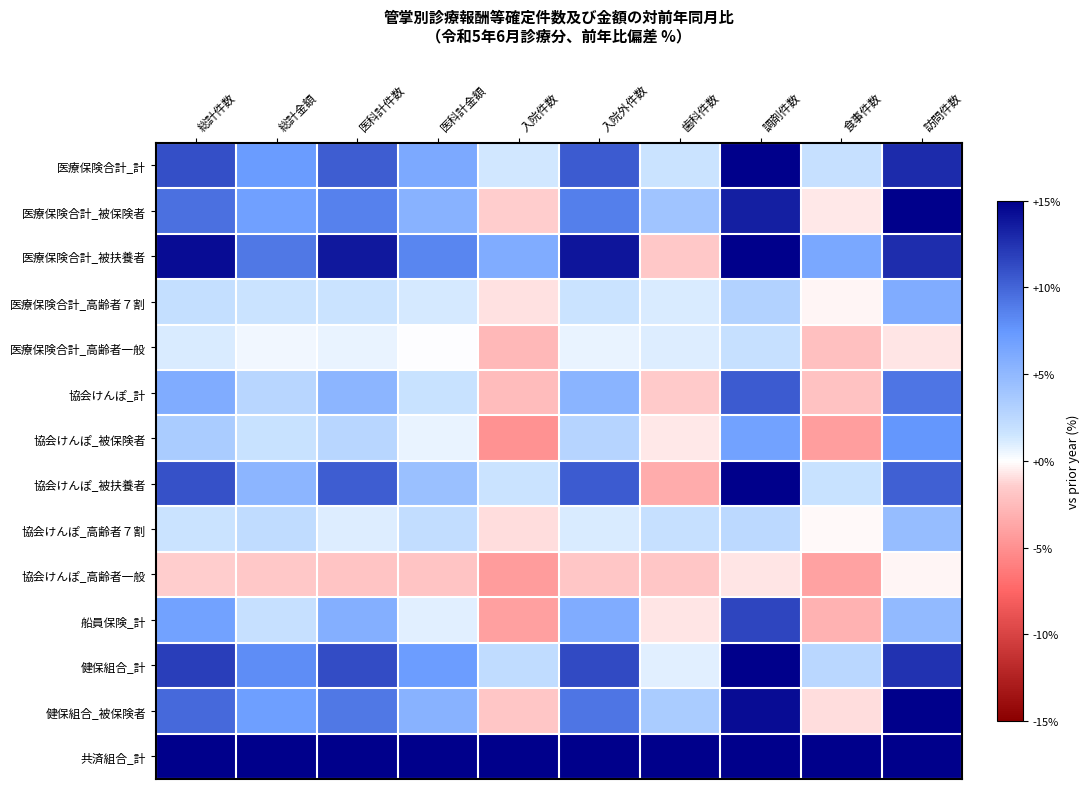

Reading right to left, extract all data points from this chart.

医療保険合計_計: 訪問件数=12.8	食事件数=1.8	調剤件数=16.6	歯科件数=1.6	入院外件数=10.5	入院件数=1.3	医科計金額=6.2	医科計件数=10.4	総計金額=7.2	総計件数=11.0
医療保険合計_被保険者: 訪問件数=16.6	食事件数=-0.6	調剤件数=13.4	歯科件数=4.0	入院外件数=8.7	入院件数=-1.5	医科計金額=5.5	医科計件数=8.6	総計金額=6.8	総計件数=9.4
医療保険合計_被扶養者: 訪問件数=12.7	食事件数=6.2	調剤件数=22.5	歯科件数=-1.7	入院外件数=13.9	入院件数=5.9	医科計金額=8.4	医科計件数=13.8	総計金額=9.1	総計件数=14.3
医療保険合計_高齢者７割: 訪問件数=6.0	食事件数=-0.3	調剤件数=3.0	歯科件数=1.1	入院外件数=1.6	入院件数=-0.9	医科計金額=1.2	医科計件数=1.5	総計金額=1.5	総計件数=2.0
医療保険合計_高齢者一般: 訪問件数=-0.8	食事件数=-2.2	調剤件数=1.8	歯科件数=1.0	入院外件数=0.7	入院件数=-2.7	医科計金額=0.1	医科計件数=0.6	総計金額=0.4	総計件数=1.1
協会けんぽ_計: 訪問件数=9.2	食事件数=-2.0	調剤件数=10.5	歯科件数=-1.6	入院外件数=5.4	入院件数=-2.5	医科計金額=1.7	医科計件数=5.3	総計金額=2.6	総計件数=5.9
協会けんぽ_被保険者: 訪問件数=7.6	食事件数=-4.1	調剤件数=6.8	歯科件数=-0.6	入院外件数=2.8	入院件数=-4.9	医科計金額=0.7	医科計件数=2.6	総計金額=1.7	総計件数=3.4
協会けんぽ_被扶養者: 訪問件数=10.3	食事件数=1.7	調剤件数=18.1	歯科件数=-3.3	入院外件数=10.5	入院件数=1.6	医科計金額=4.3	医科計件数=10.4	総計金額=5.2	総計件数=10.9
協会けんぽ_高齢者７割: 訪問件数=4.6	食事件数=-0.2	調剤件数=2.4	歯科件数=1.8	入院外件数=1.1	入院件数=-1.0	医科計金額=2.0	医科計件数=1.0	総計金額=2.2	総計件数=1.6
協会けんぽ_高齢者一般: 訪問件数=-0.3	食事件数=-4.0	調剤件数=-0.8	歯科件数=-1.8	入院外件数=-1.8	入院件数=-4.3	医科計金額=-2.0	医科計件数=-1.9	総計金額=-1.7	総計件数=-1.5
船員保険_計: 訪問件数=4.8	食事件数=-3.0	調剤件数=11.6	歯科件数=-0.8	入院外件数=5.9	入院件数=-4.0	医科計金額=0.8	医科計件数=5.7	総計金額=1.8	総計件数=6.7
健保組合_計: 訪問件数=12.5	食事件数=2.5	調剤件数=18.3	歯科件数=0.9	入院外件数=11.3	入院件数=2.1	医科計金額=7.1	医科計件数=11.2	総計金額=8.1	総計件数=11.9
健保組合_被保険者: 訪問件数=16.6	食事件数=-1.0	調剤件数=14.4	歯科件数=3.5	入院外件数=9.2	入院件数=-1.8	医科計金額=5.5	医科計件数=9.1	総計金額=6.9	総計件数=9.8
共済組合_計: 訪問件数=33.2	食事件数=22.7	調剤件数=41.3	歯科件数=20.0	入院外件数=32.5	入院件数=20.1	医科計金額=29.1	医科計件数=32.3	総計金額=30.4	総計件数=33.3